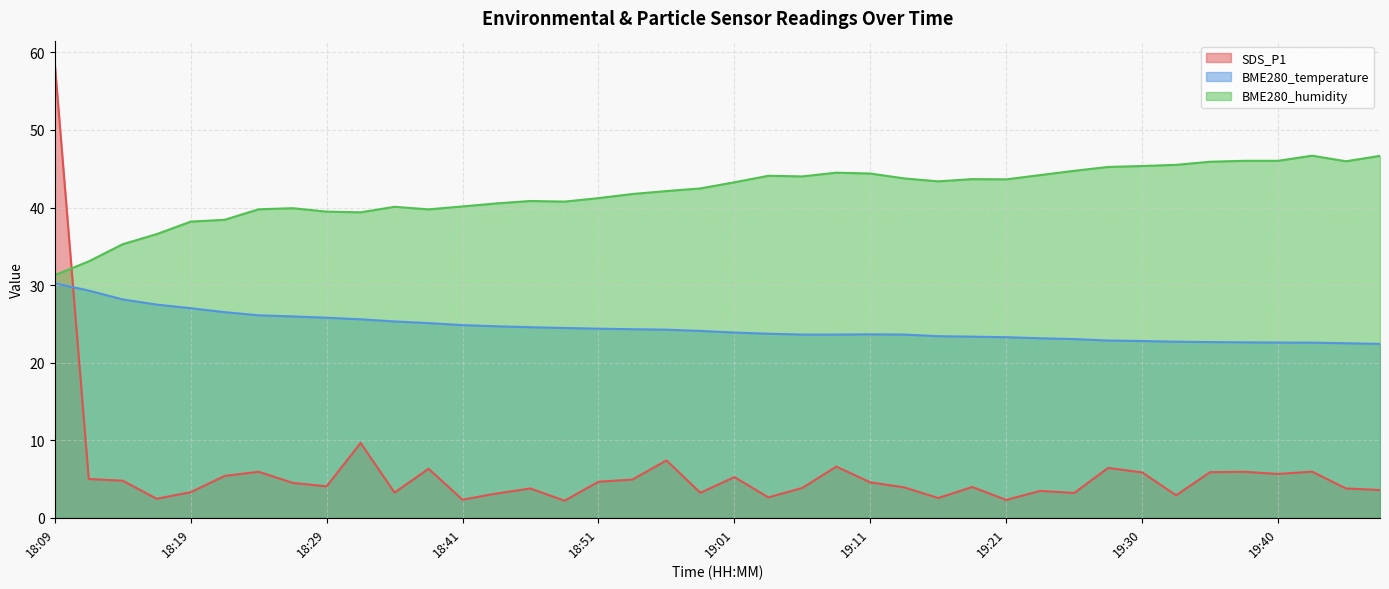

How many distinct data groups are displayed?

3